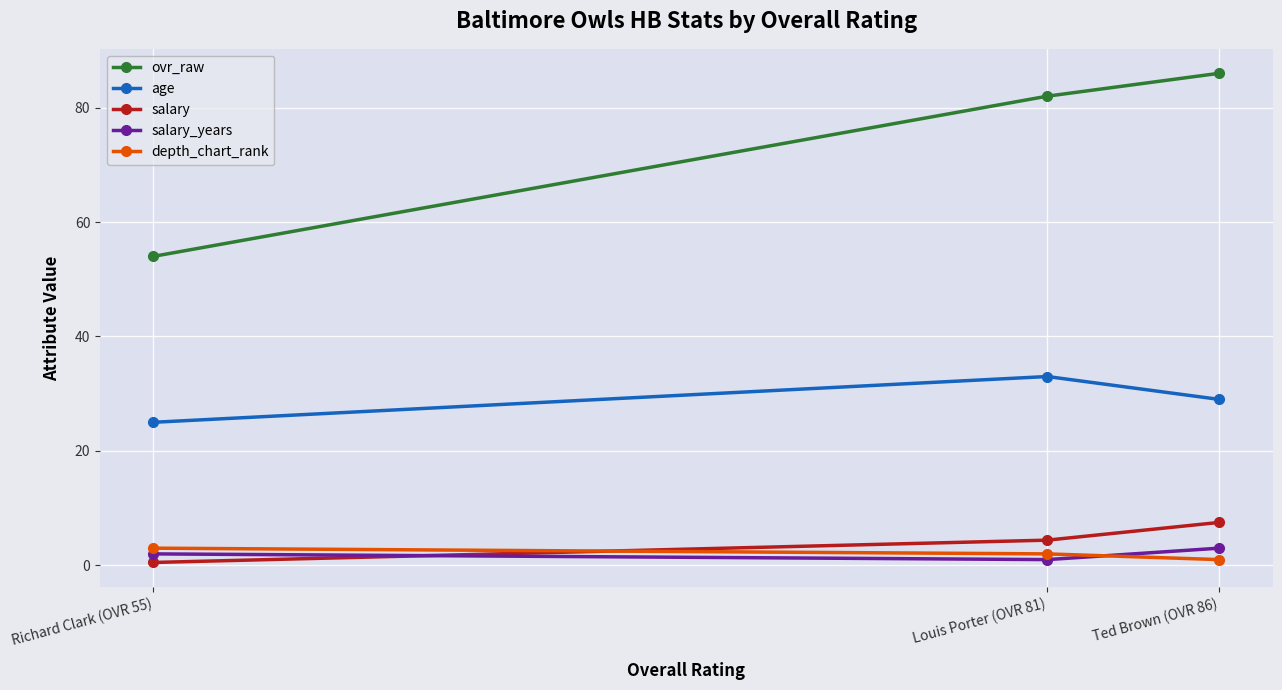

Is it true that ovr_raw equals 72.2 at Richard Clark (OVR 55)?

False